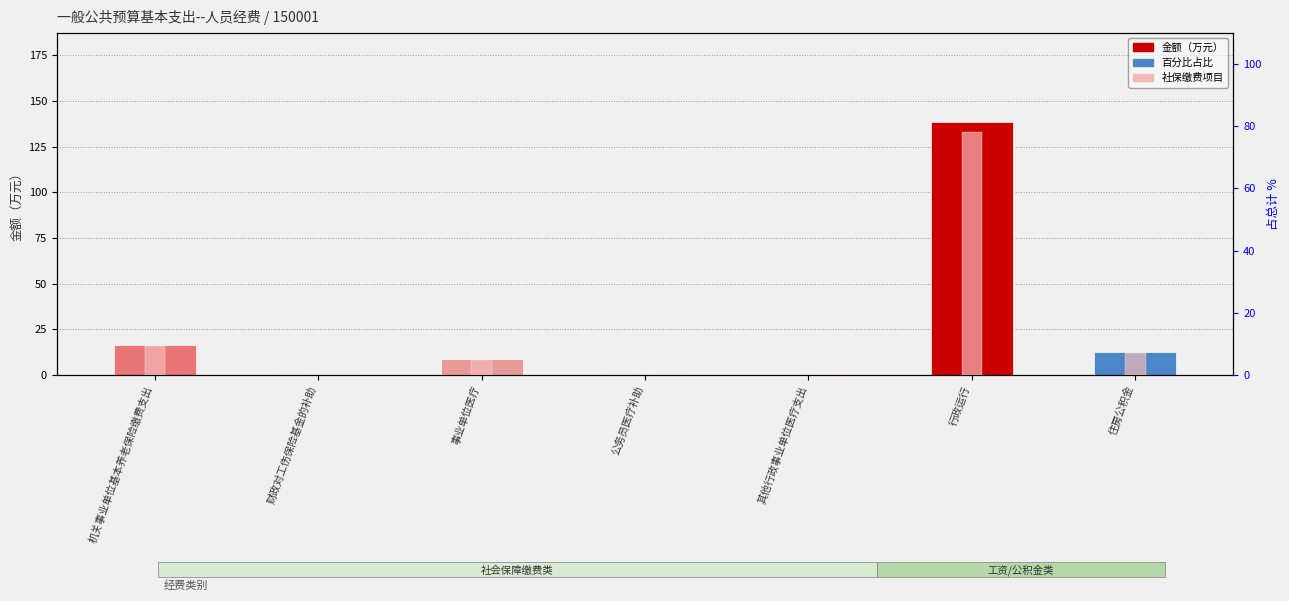

What is the value of the 金额（万元） bar at the 6th from the left?

138.7